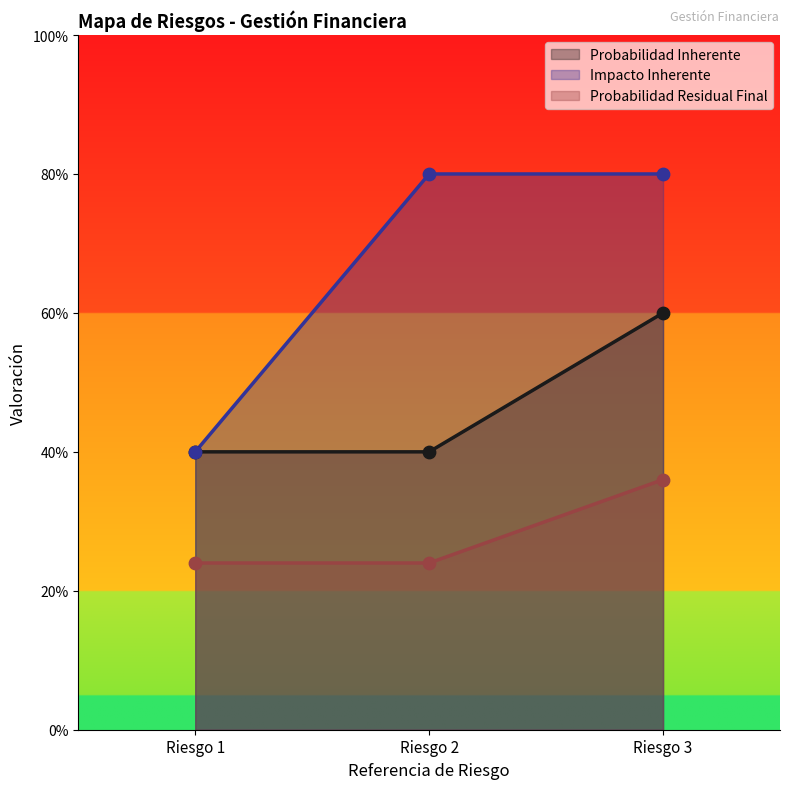

Which series has the widest spread of Y values?

Impacto Inherente